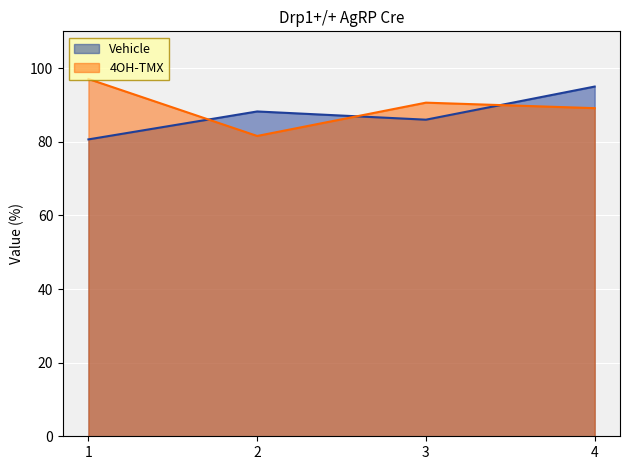

What is the difference between the highest and lowest values at 4?

5.9